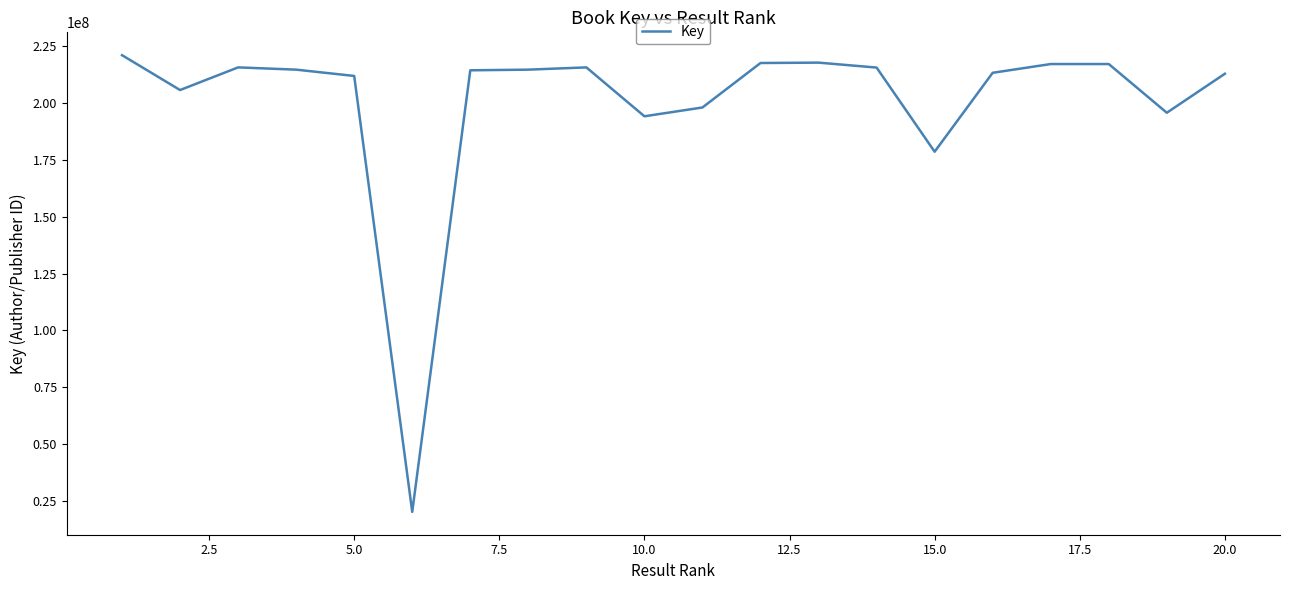

What is the difference between the maximum and minimum values?

200458922